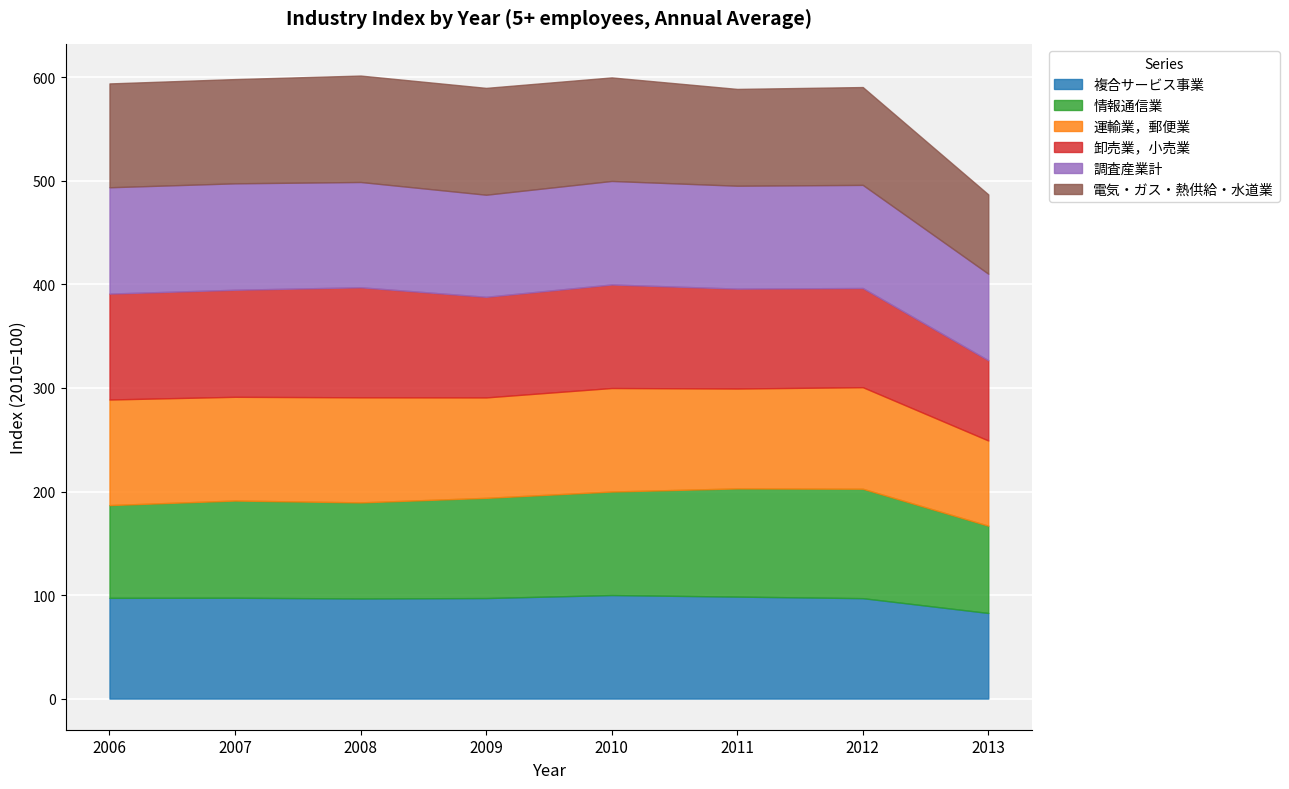

True or false: 調査産業計 and 卸売業，小売業 cross at least once.

True